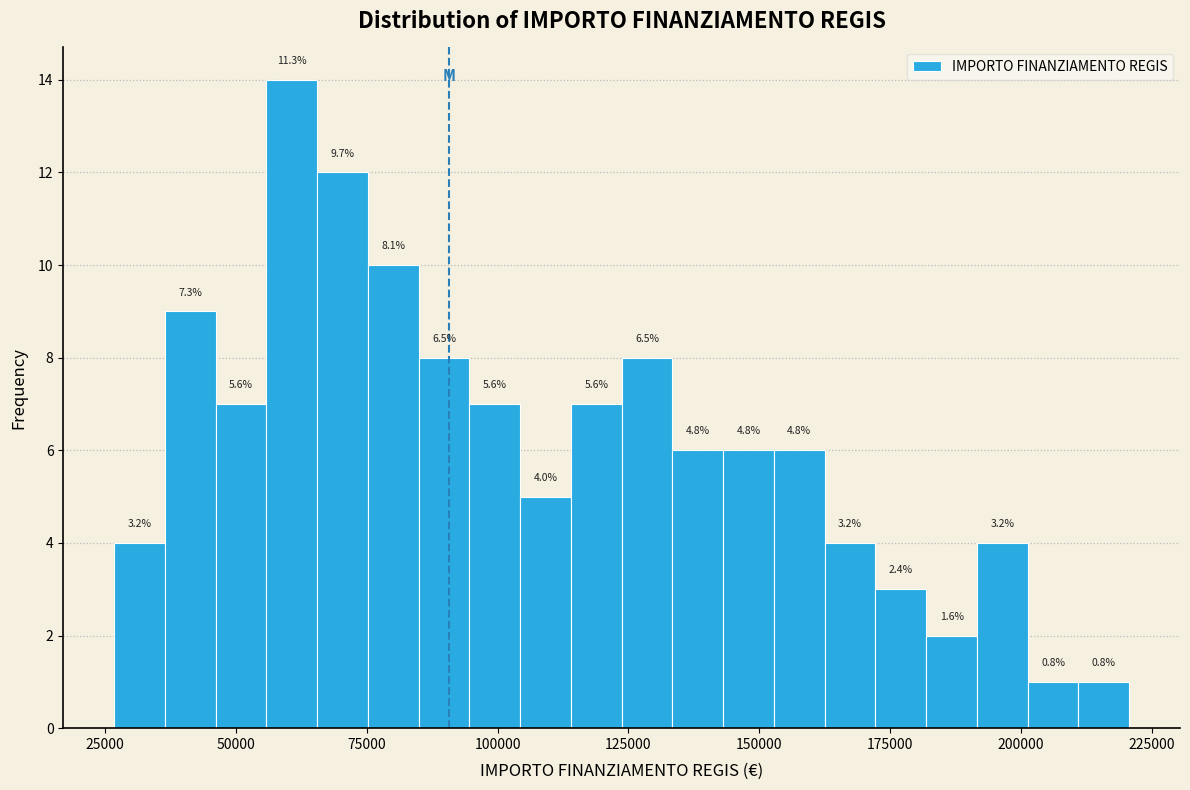

Around what value on the x-axis is the tallest bar? Give the approximate position of its centre, as read against the axis.

60000